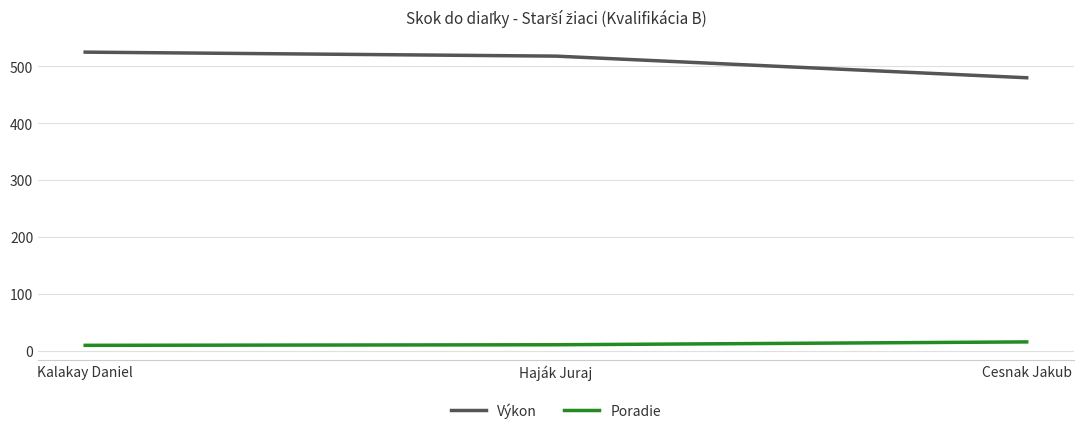

What is the sum of the Poradie values at Cesnak Jakub and Haják Juraj?

27